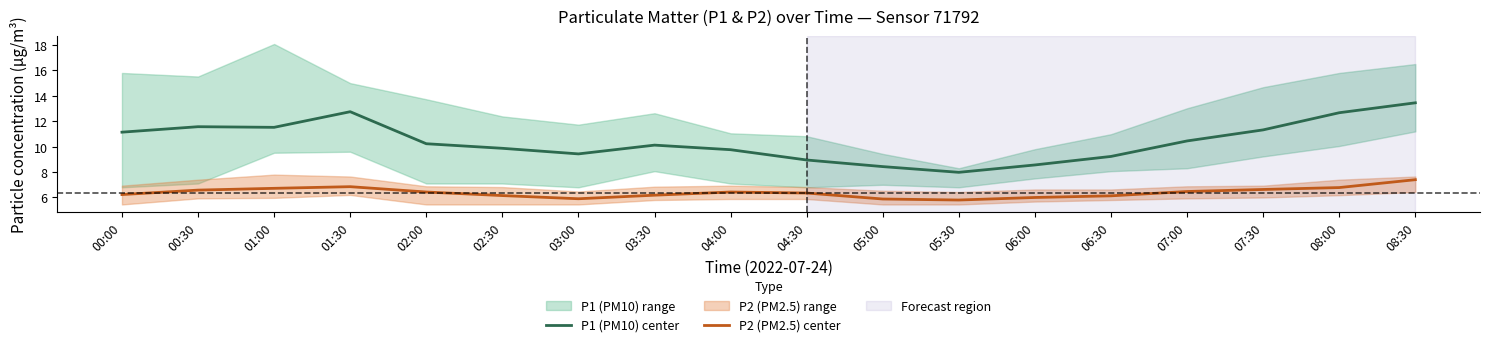

Which label corresponds to the smallest value in the chart?

05:30